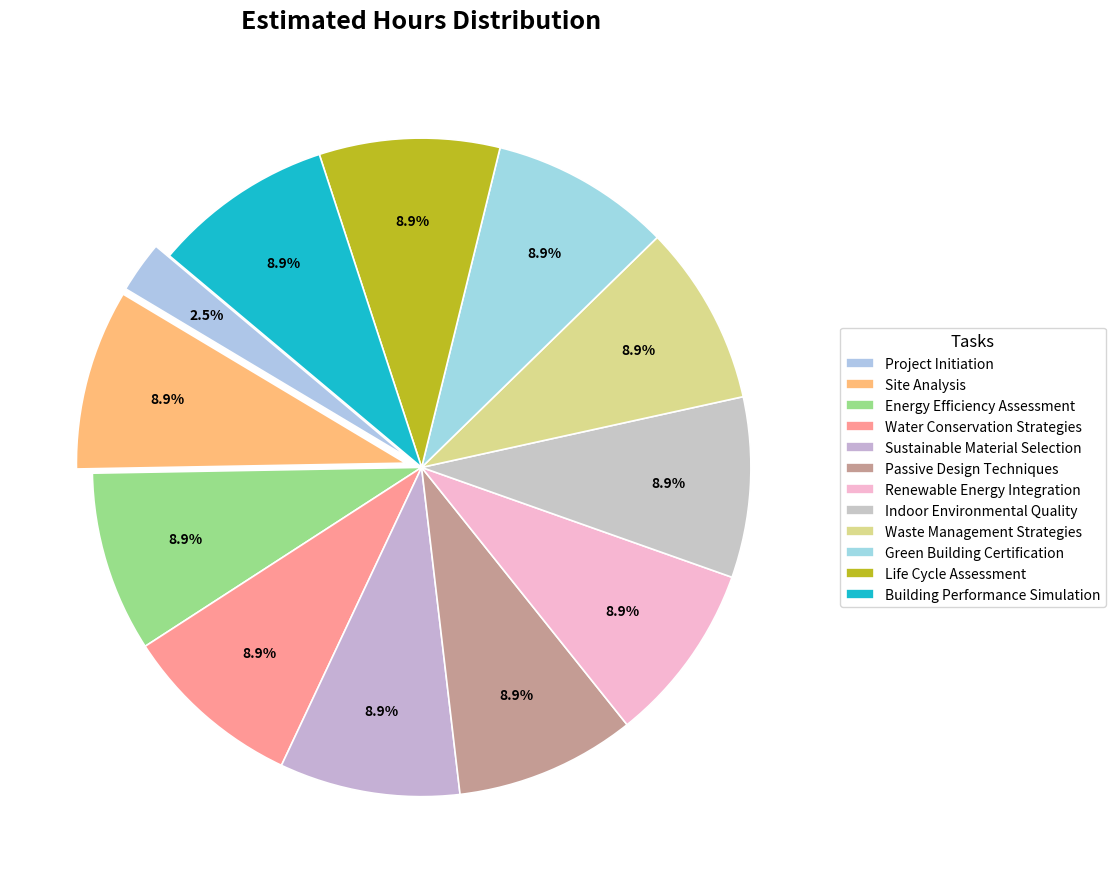

How many slices are in this pie chart?

12